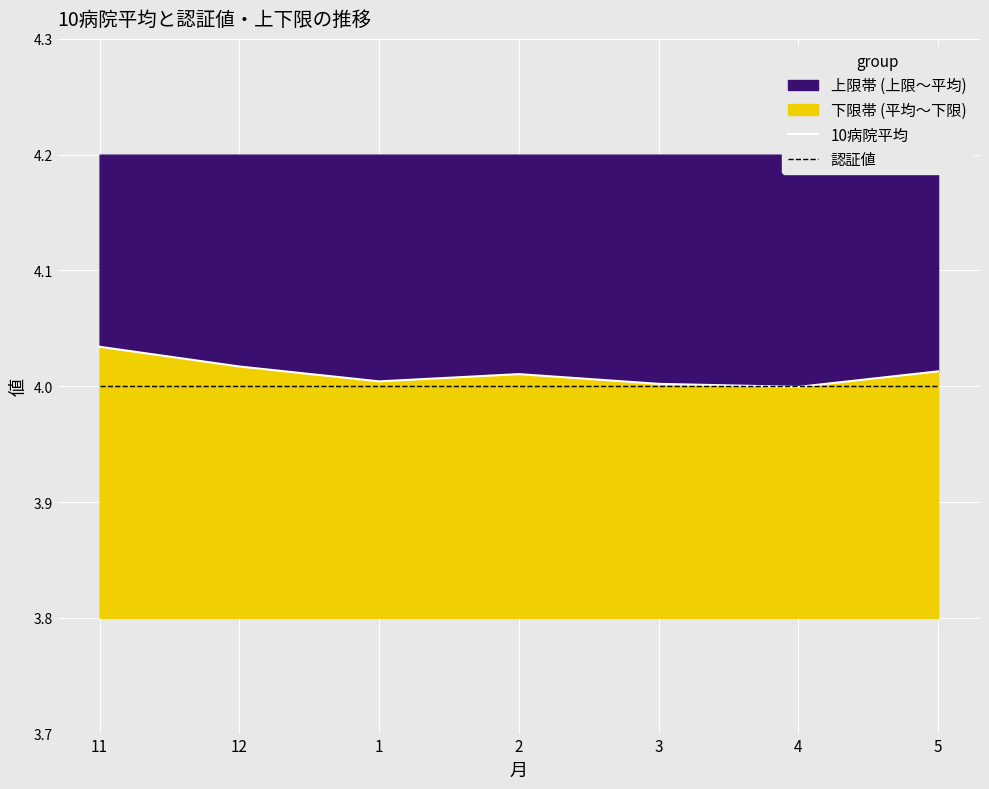

What is the value of the 10病院平均 point at the 6th from the left?

4.0